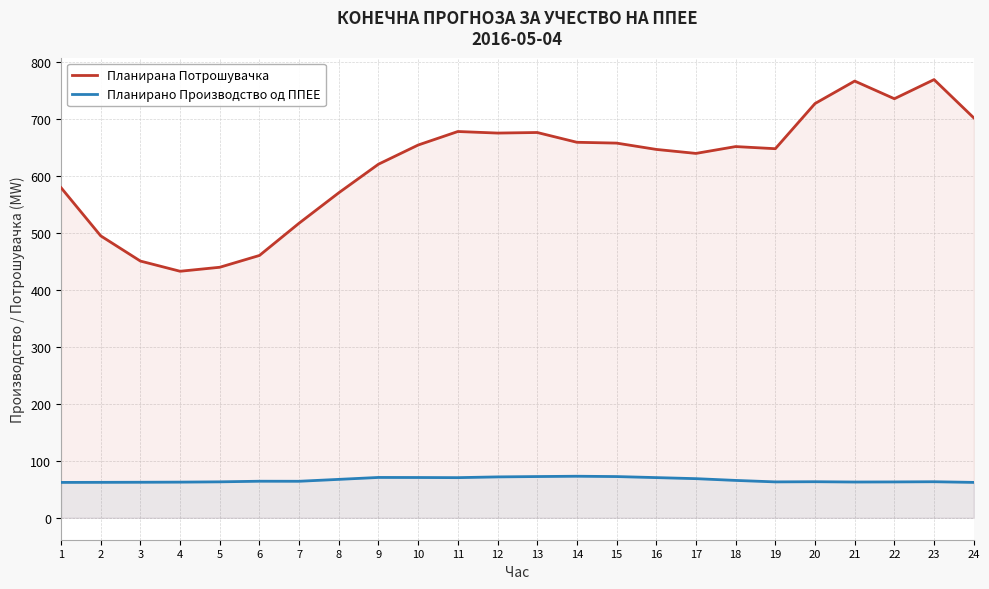

At which category does the chart reach its minimum across all series?

1